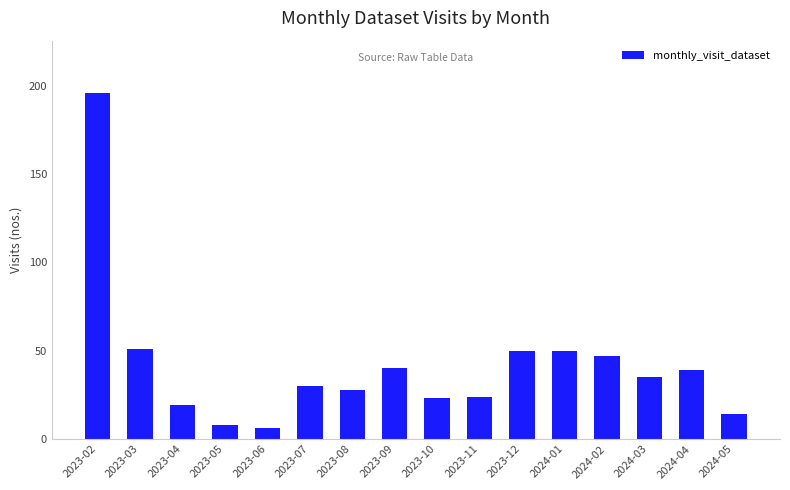

At which label does the data first exceed 35?

2023-02